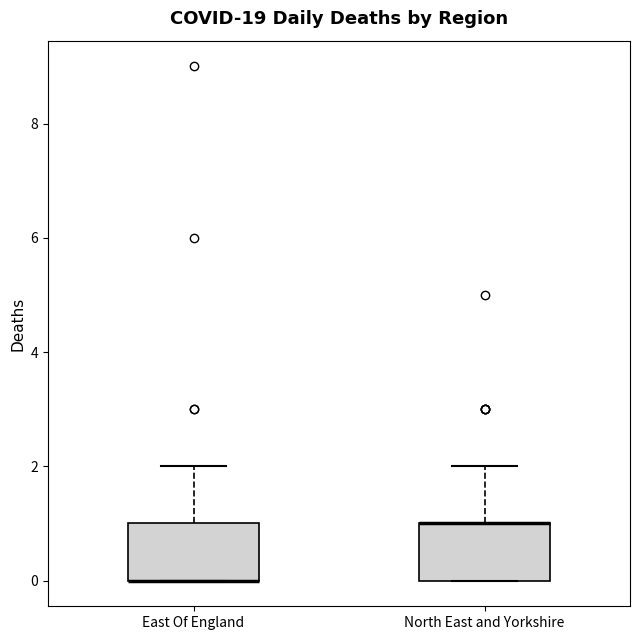

Where is the lower edge of the box for North East and Yorkshire on the y-axis? The values are not printed on the chart, so give them approximately, as read against the axis.

0